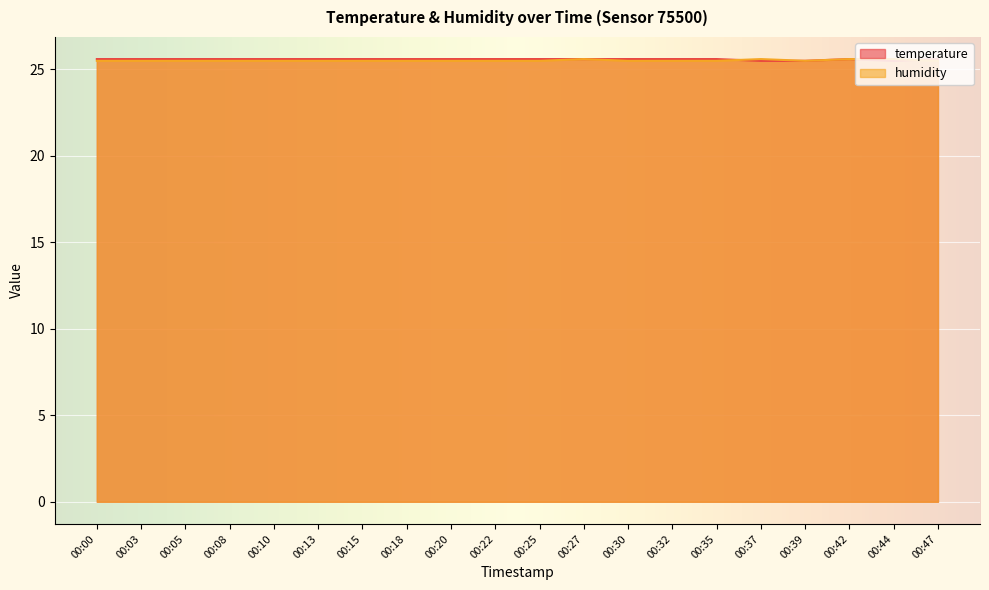

Which series ends up on top after the final intersection of temperature and humidity?

temperature